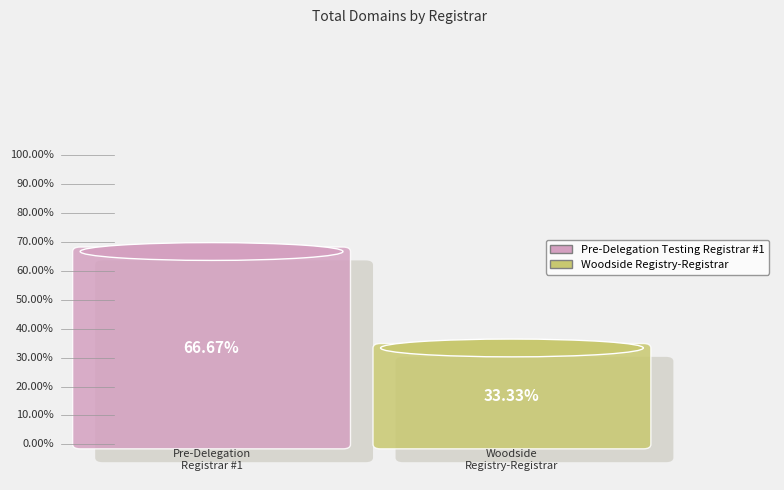

How many slices are in this pie chart?

2